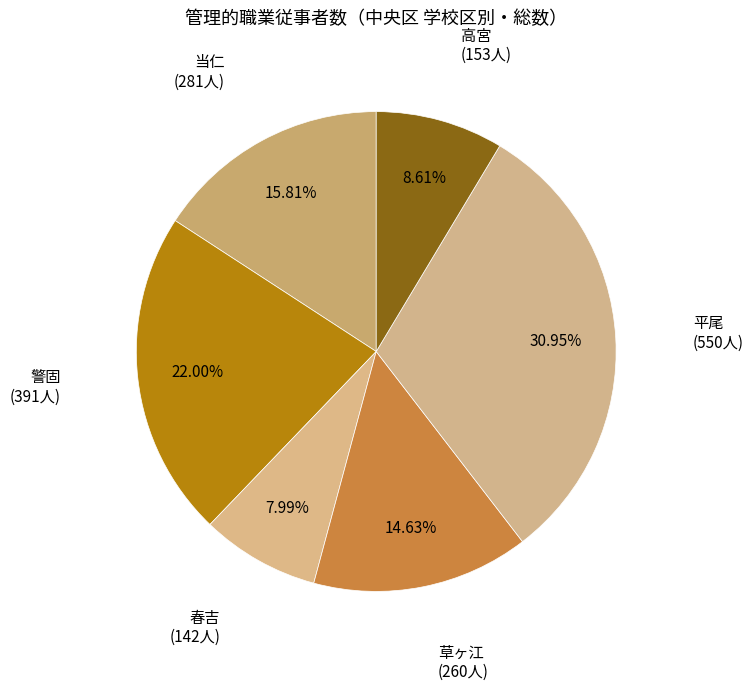

How many segments does this pie chart have?

6